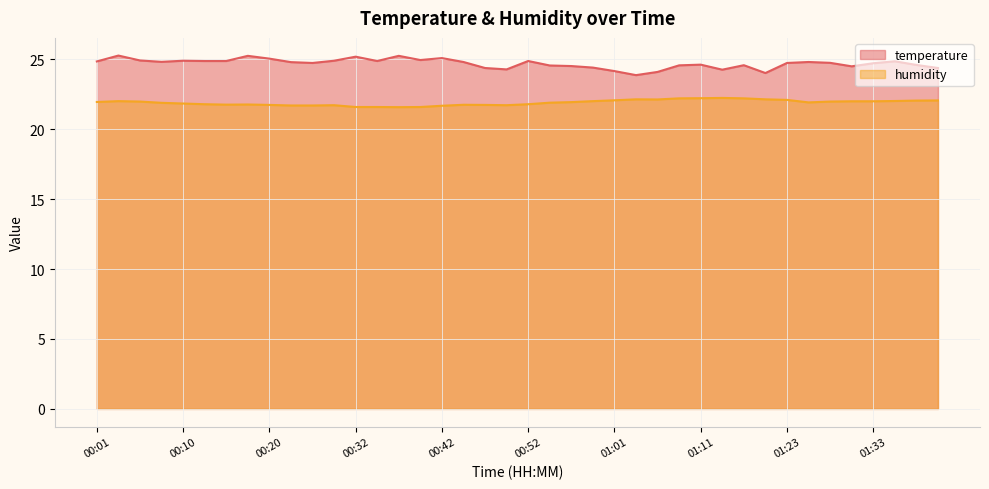

What is the minimum value for humidity?

21.6